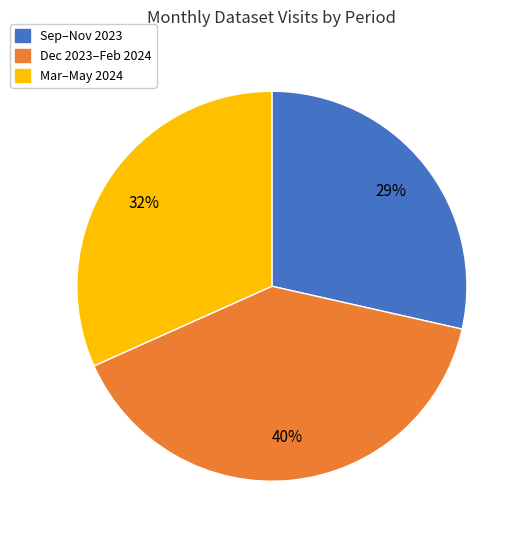

Does Sep–Nov 2023 account for over 50% of the chart?

No